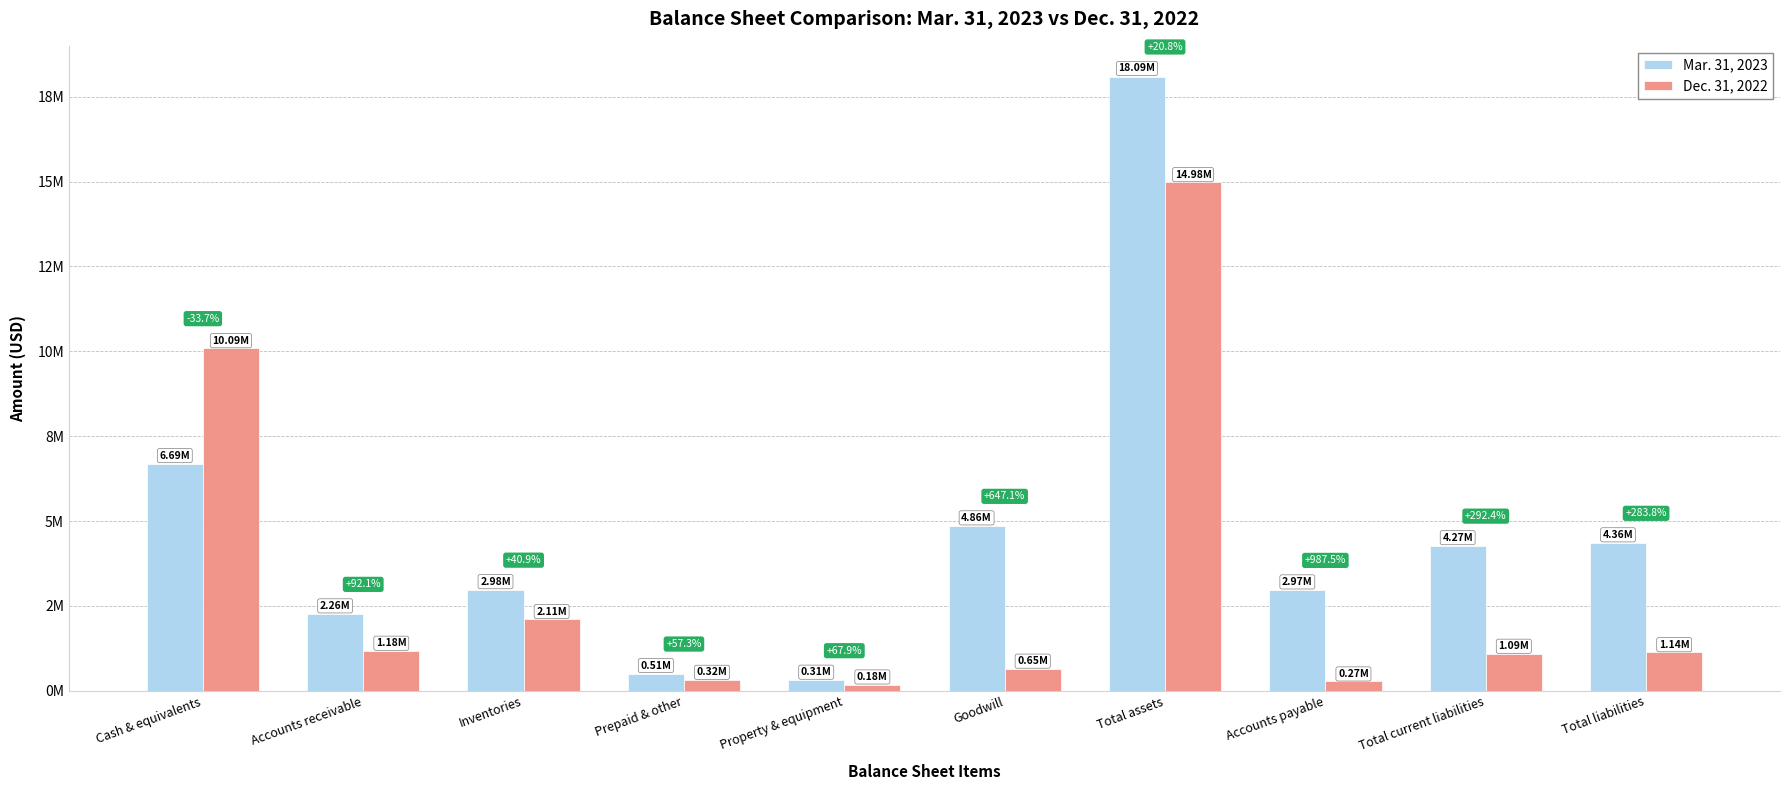

What value does the Mar. 31, 2023 series have at Total current liabilities, to the nearest 100?

4273000